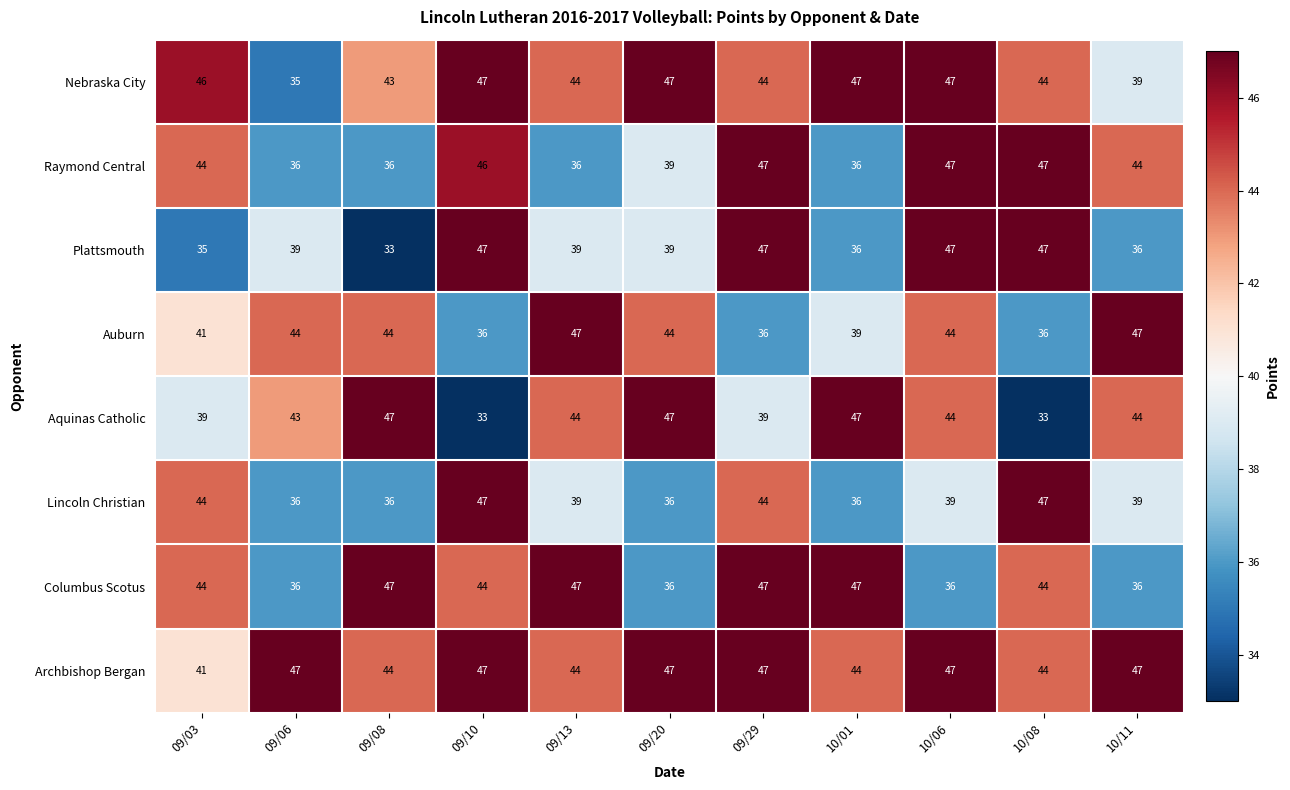

Is it true that Lincoln Christian equals 17 at 10/08?

False